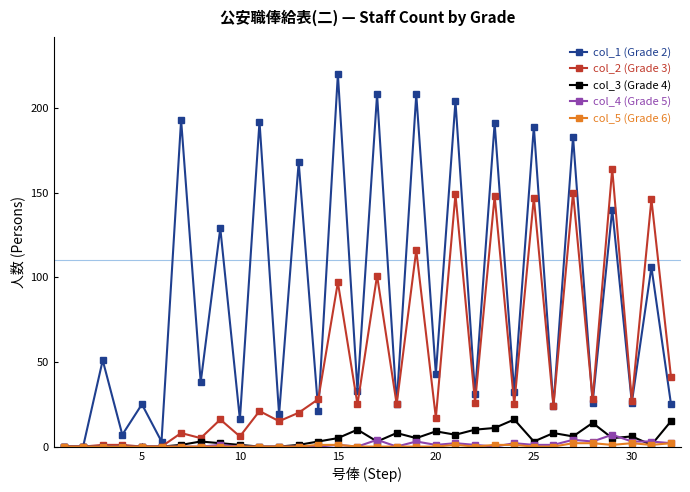

True or false: col_4 (Grade 5) has more than 1 interior local peaks.

True